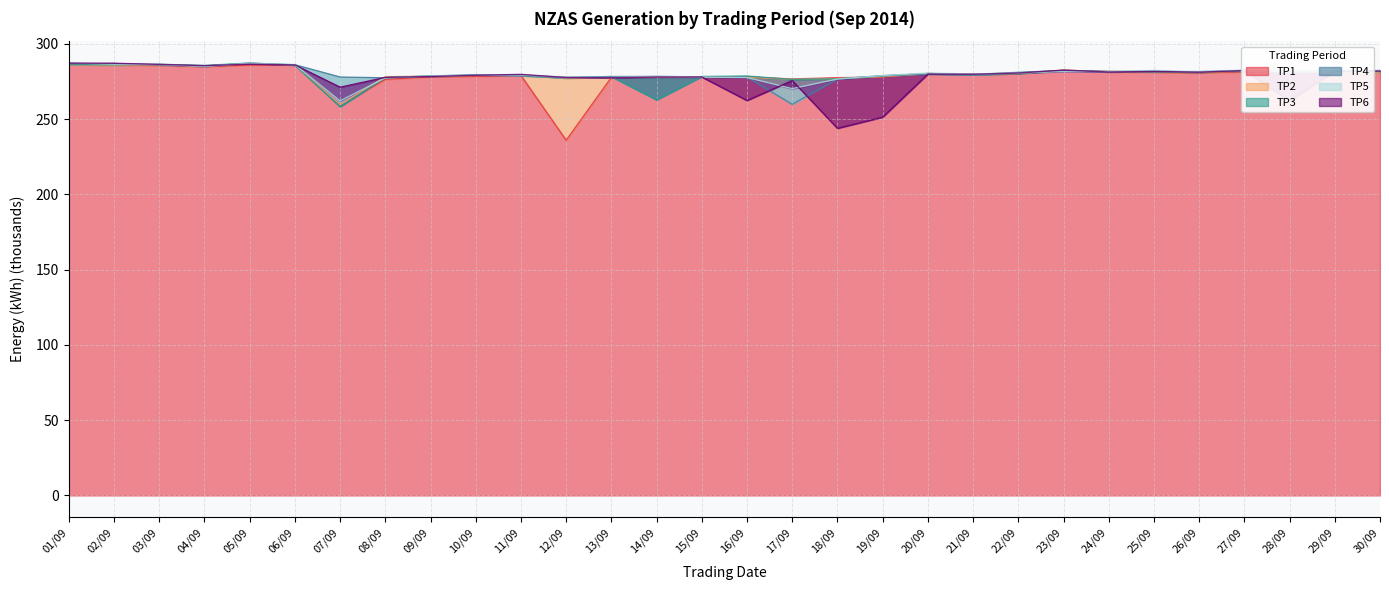

The TP1 series shows 446.5 at 23/09. True or false?

False